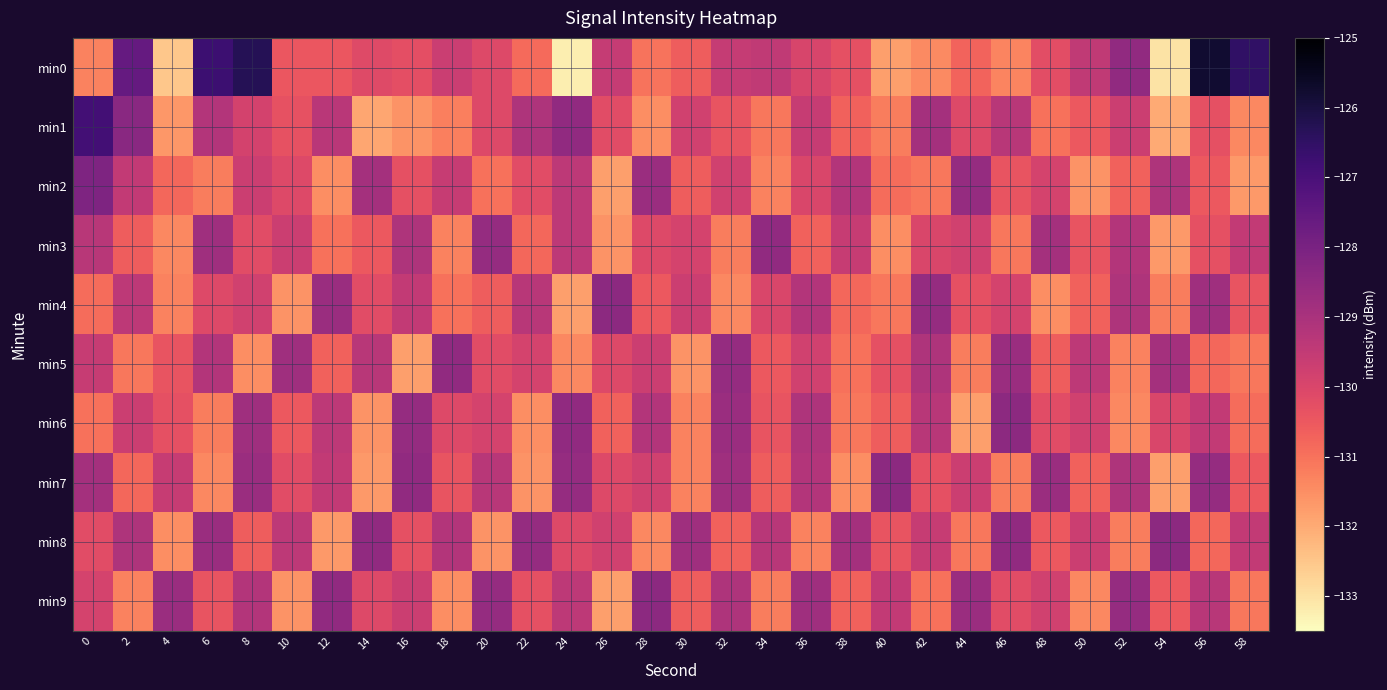

How many data points does each series have?

30